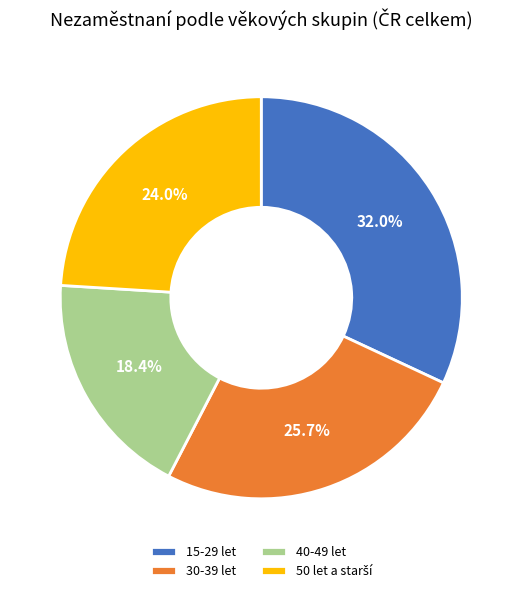

Is 15-29 let the majority of the pie?

No